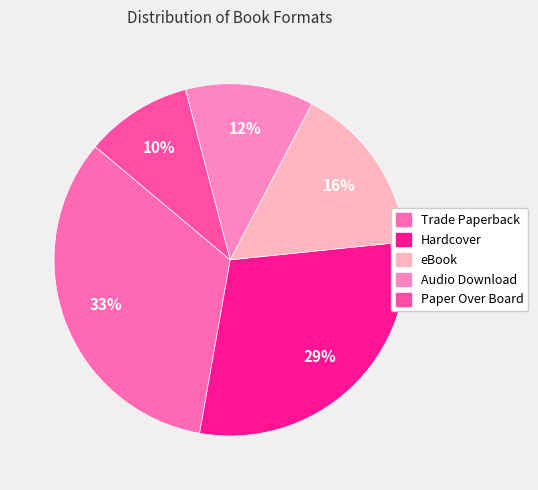

How much of the chart is everything except Audio Download?

88.2%